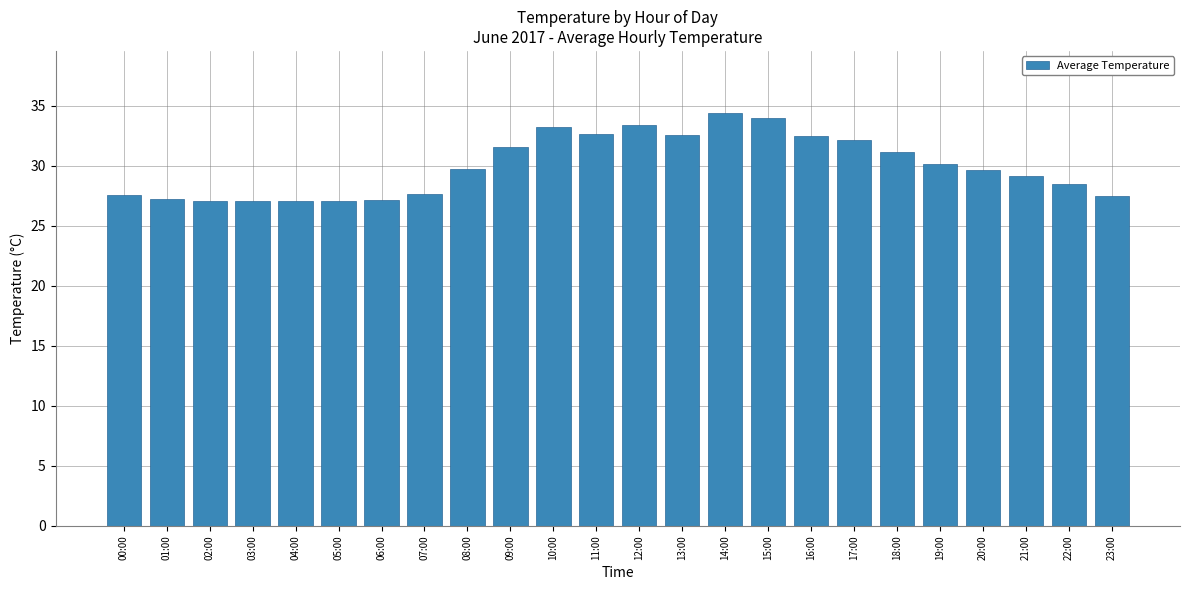

What is the maximum value shown in the chart?

34.4